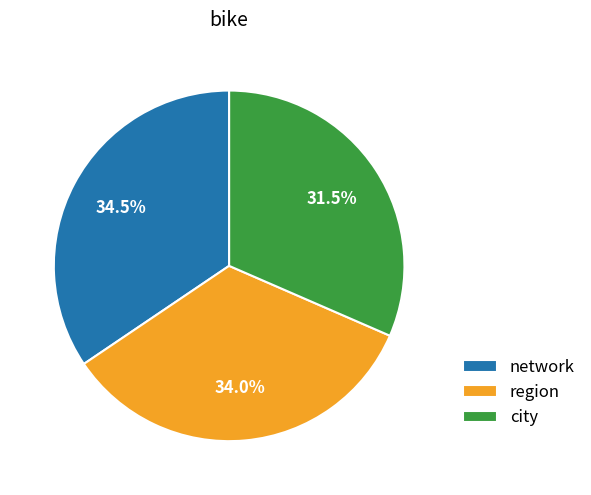

Does any single category account for the majority?

No